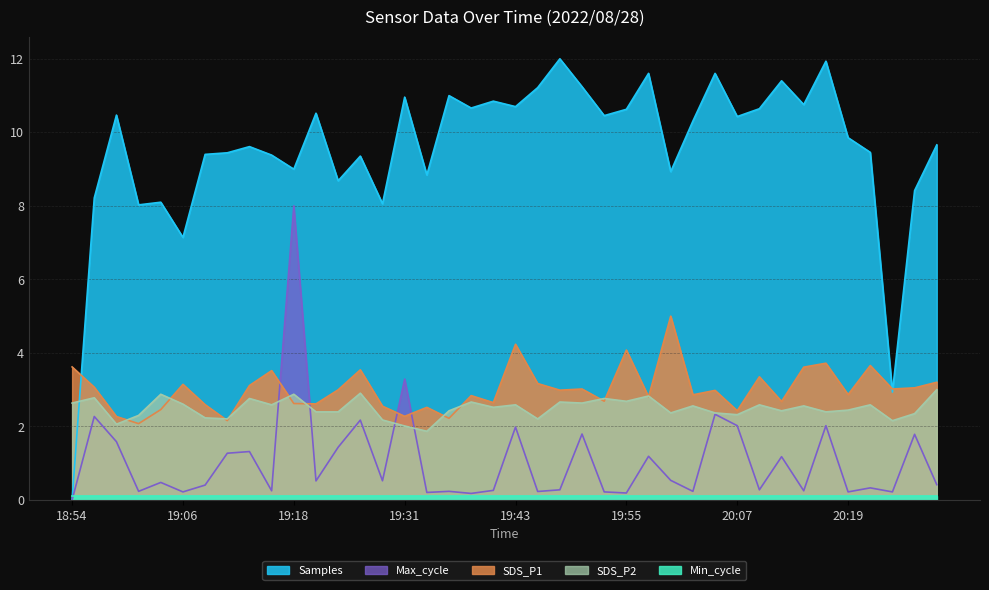

How many lines are shown in the chart?

5